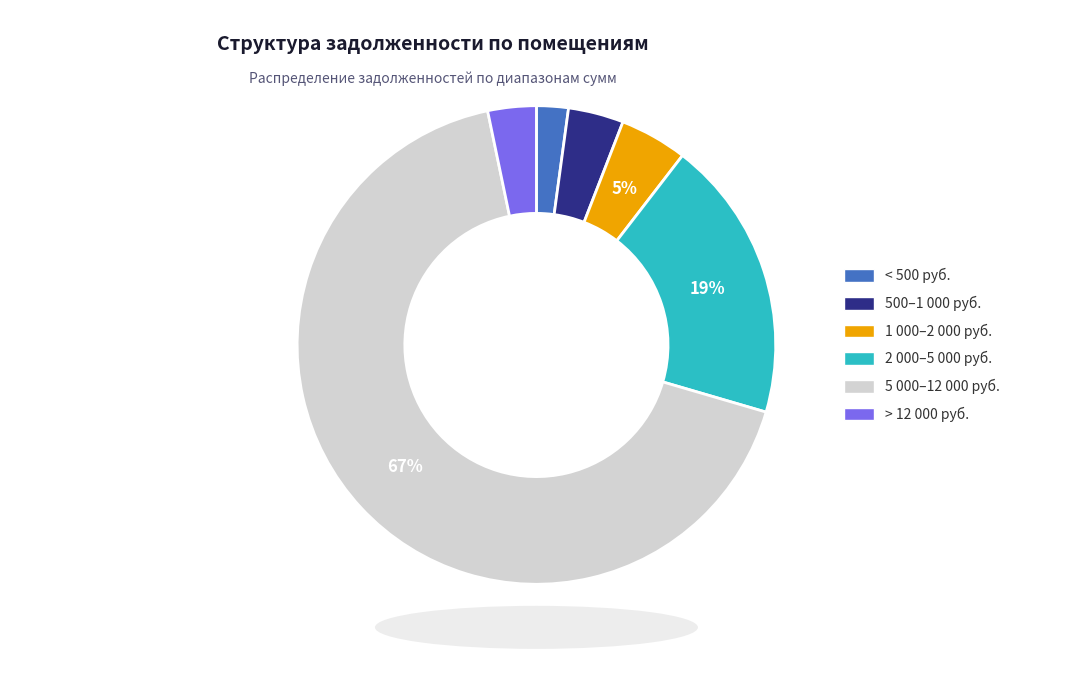

To the nearest percent, what is the difference between the largest and smallest slice percentages?

65%